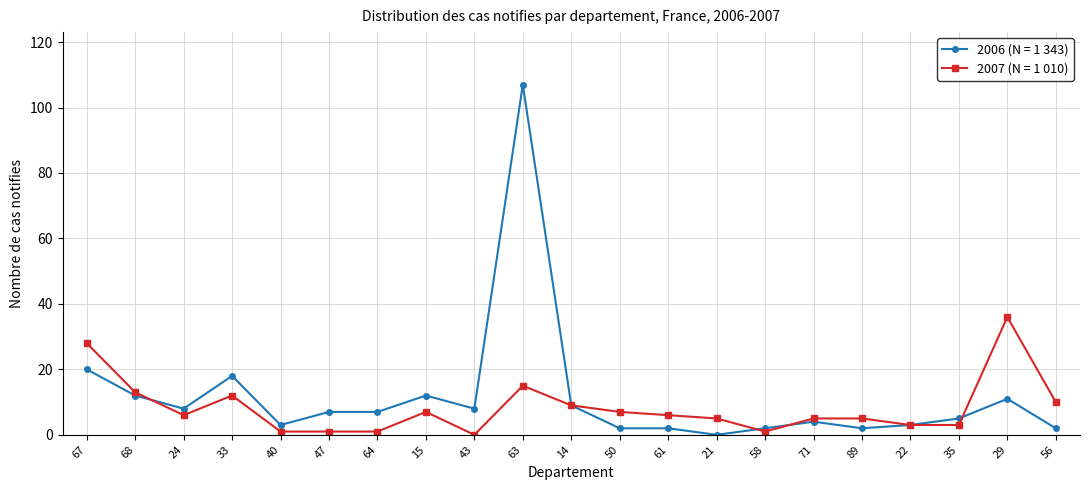

How many lines are shown in the chart?

2